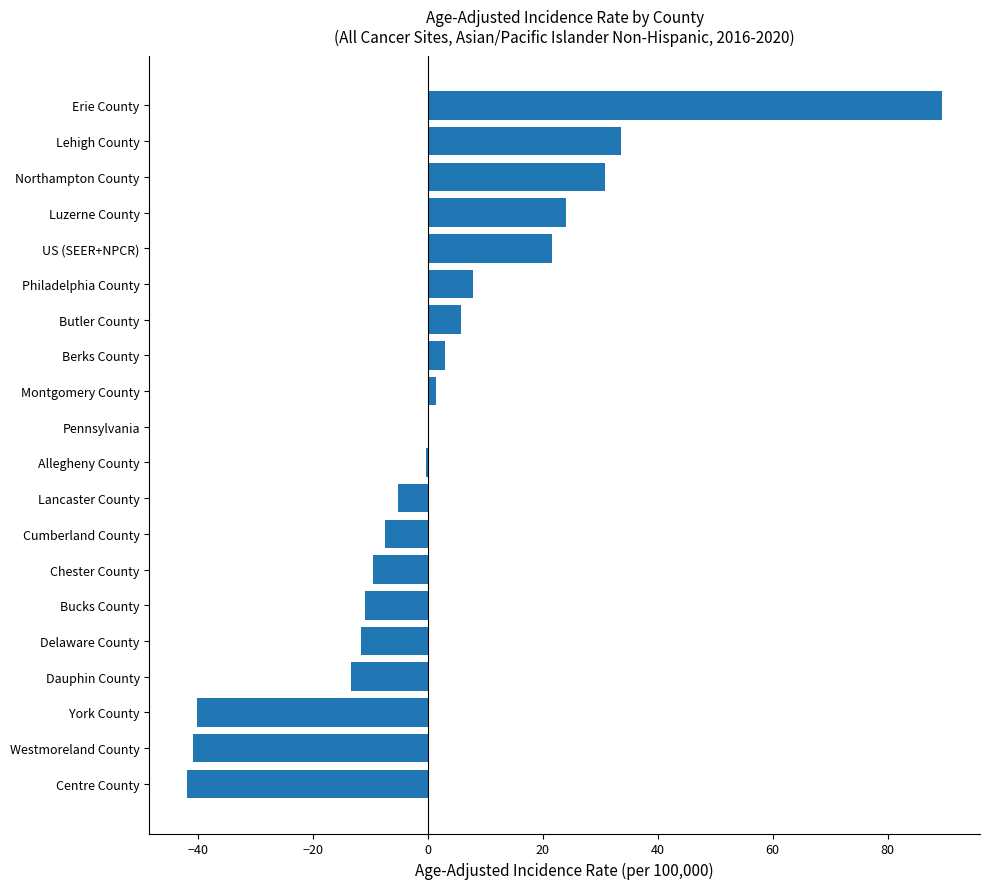

What is the sum of the values at Centre County and Chester County?

-51.3